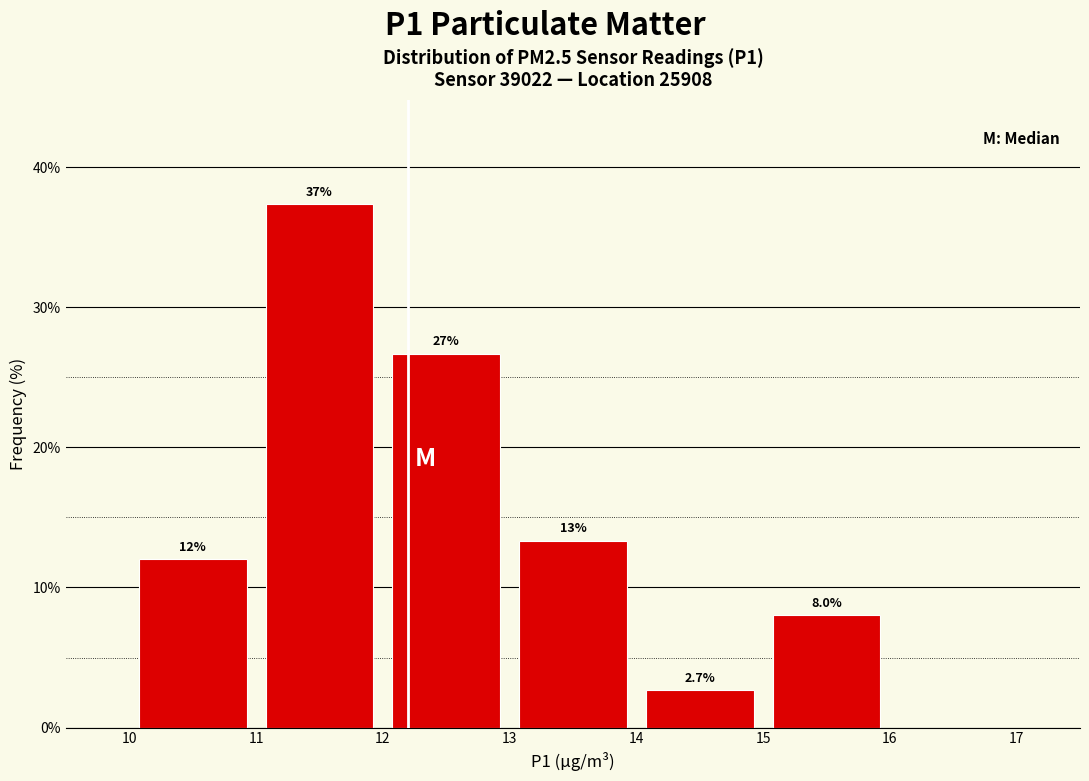

Over which range of the x-axis is the bar tallest?

11 to 12